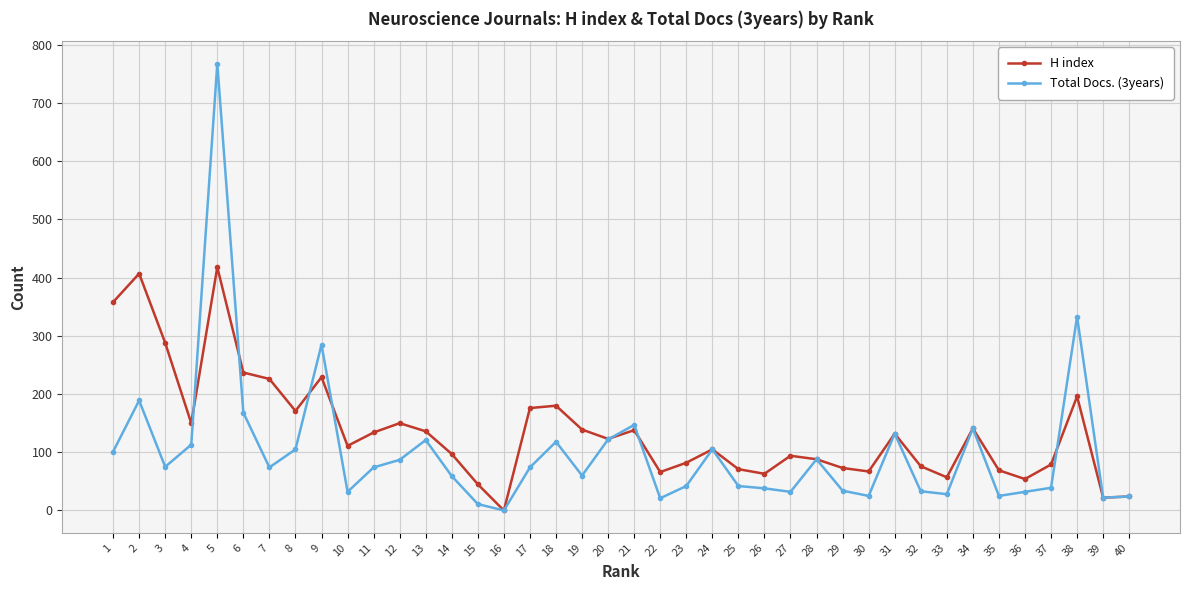

Does the chart display data point markers on the line(s)?

Yes